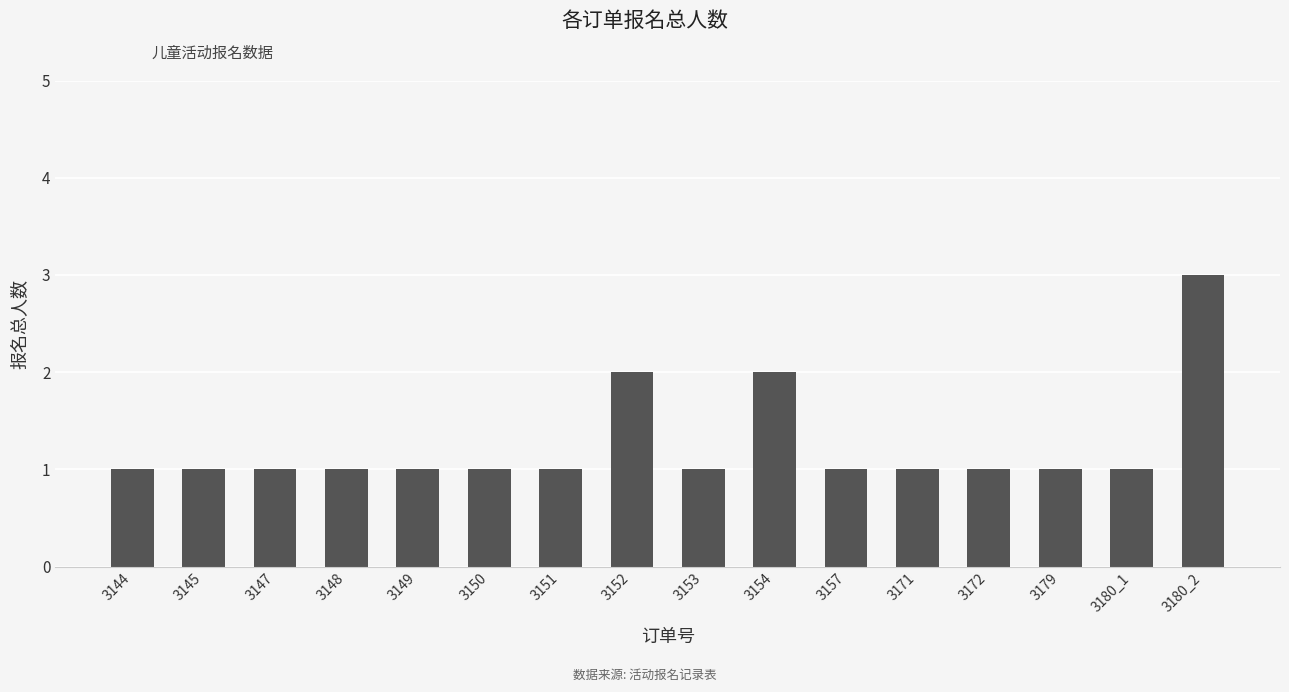

What is the sum of all values?

20